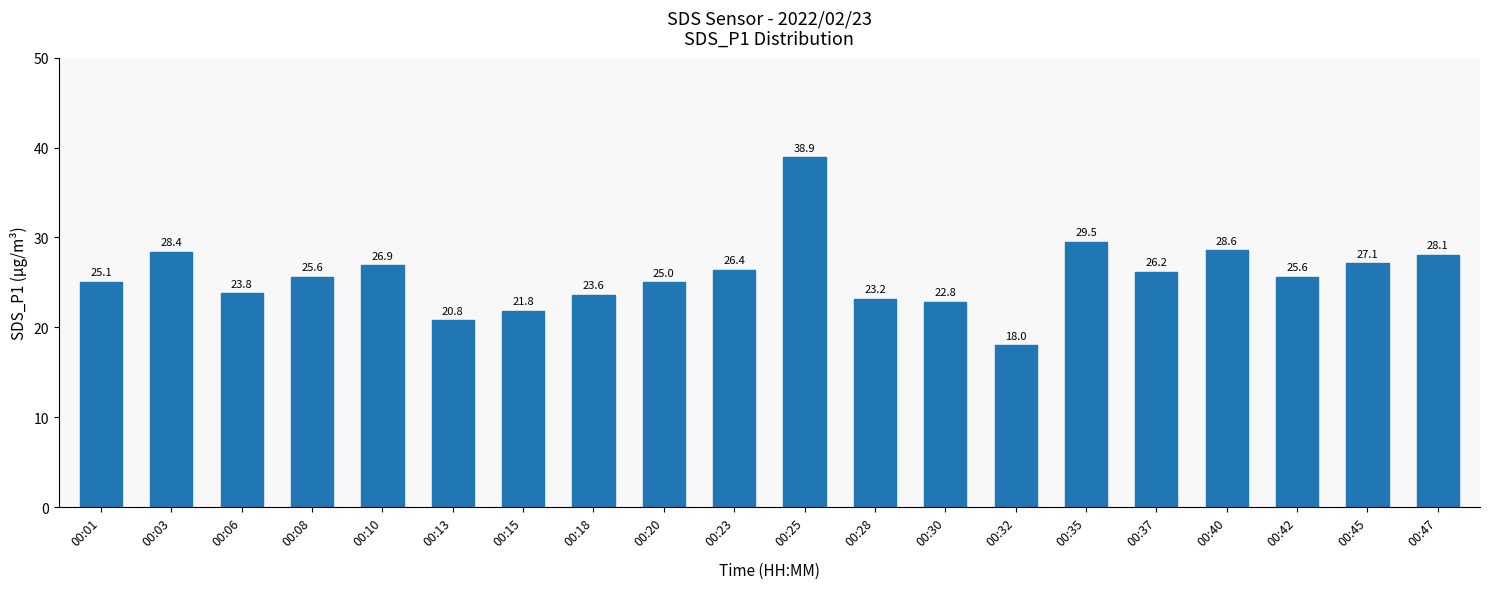

The chart shows a value of 38.9 at 00:25. True or false?

True